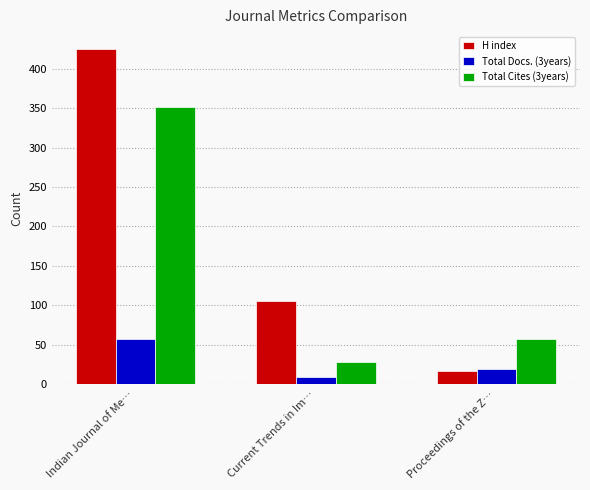

The value of Total Cites (3years) at Current Trends in Im… is 28. True or false?

True